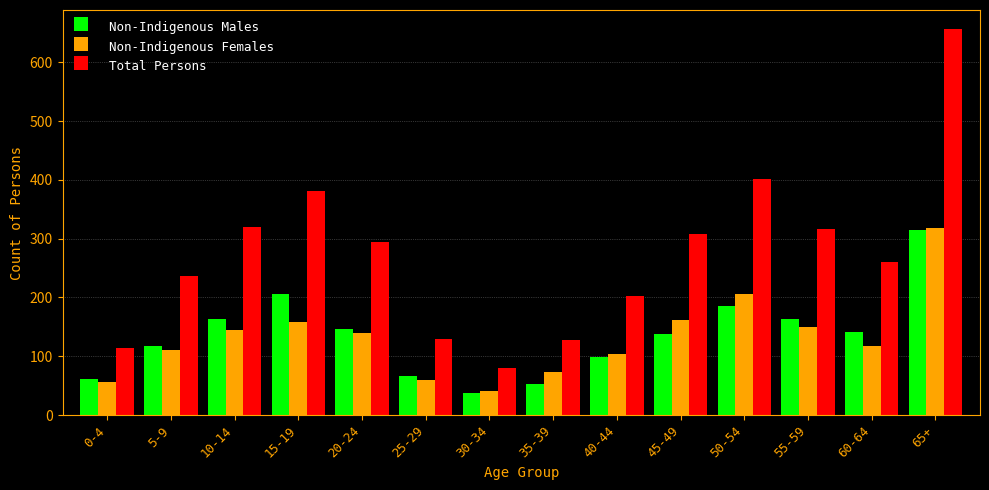

What is the label of the 13th bar from the left?

60-64